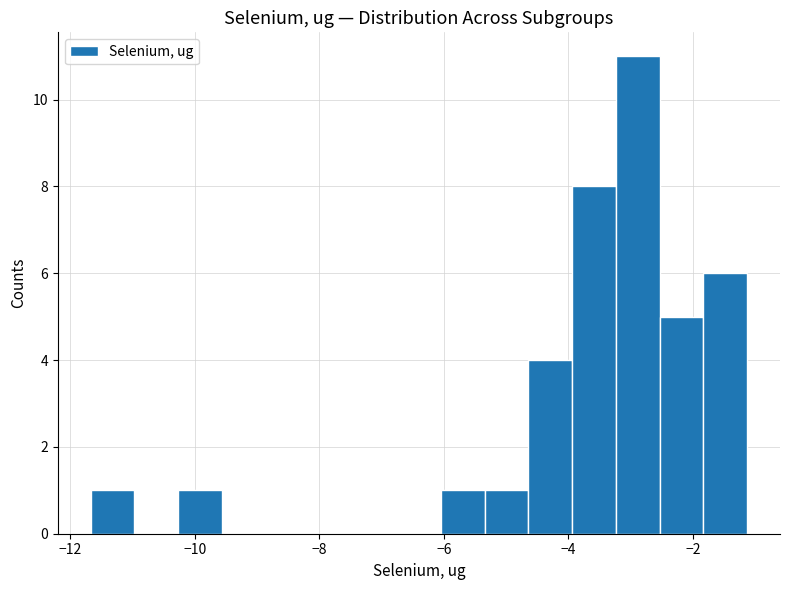

Read against the x-axis, roughly where is the centre of the tallest bar?

-2.8